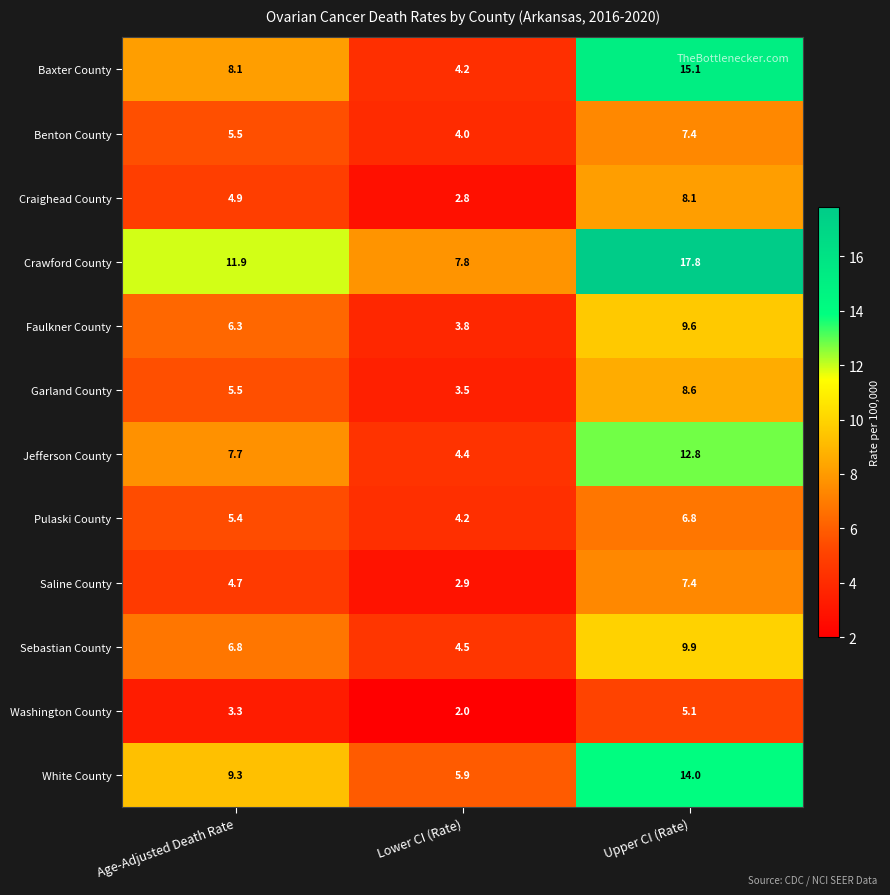

What value does the Benton County series have at Lower CI (Rate)?

4.0